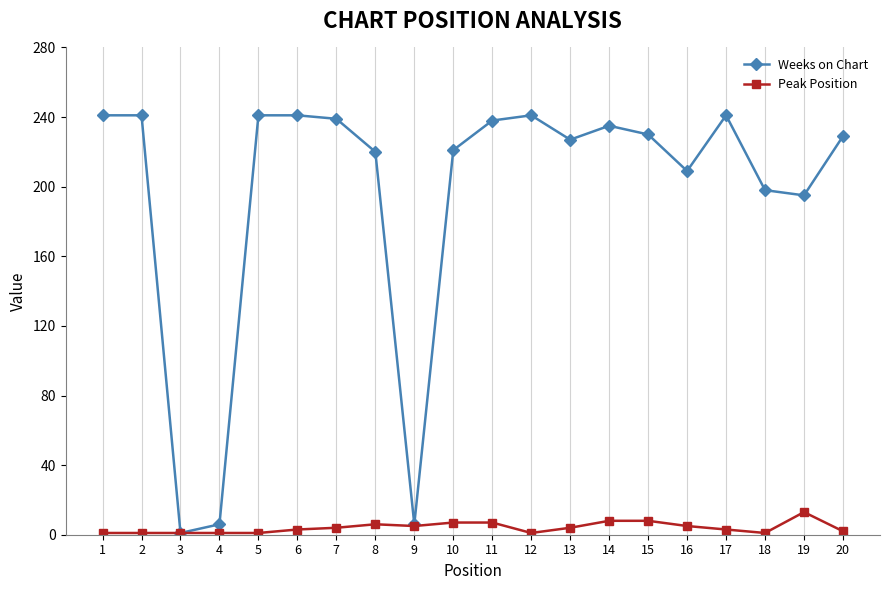

What is the greatest value displayed?

241